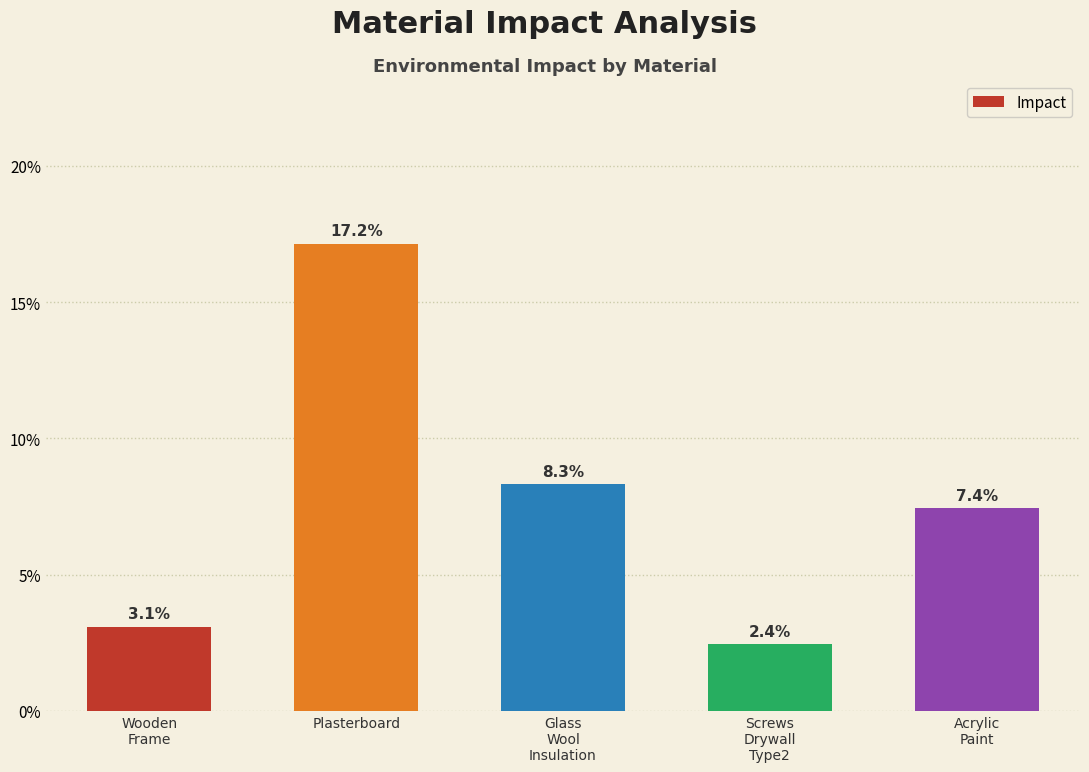

List the labels in order of value, largest first.

Plasterboard, Glass
Wool
Insulation, Acrylic
Paint, Wooden
Frame, Screws
Drywall
Type2